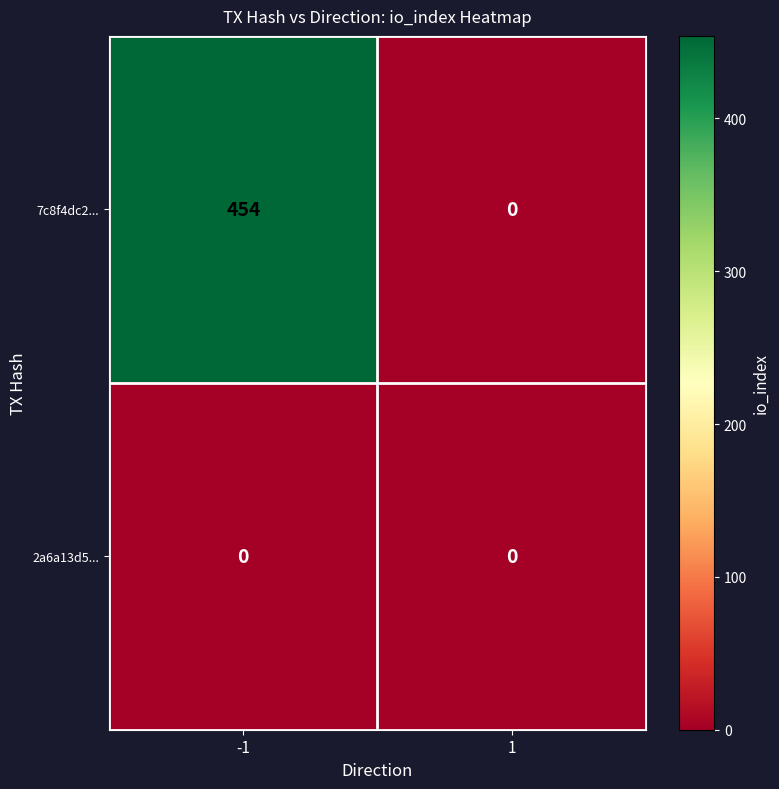

Count the number of data series in this chart.

2